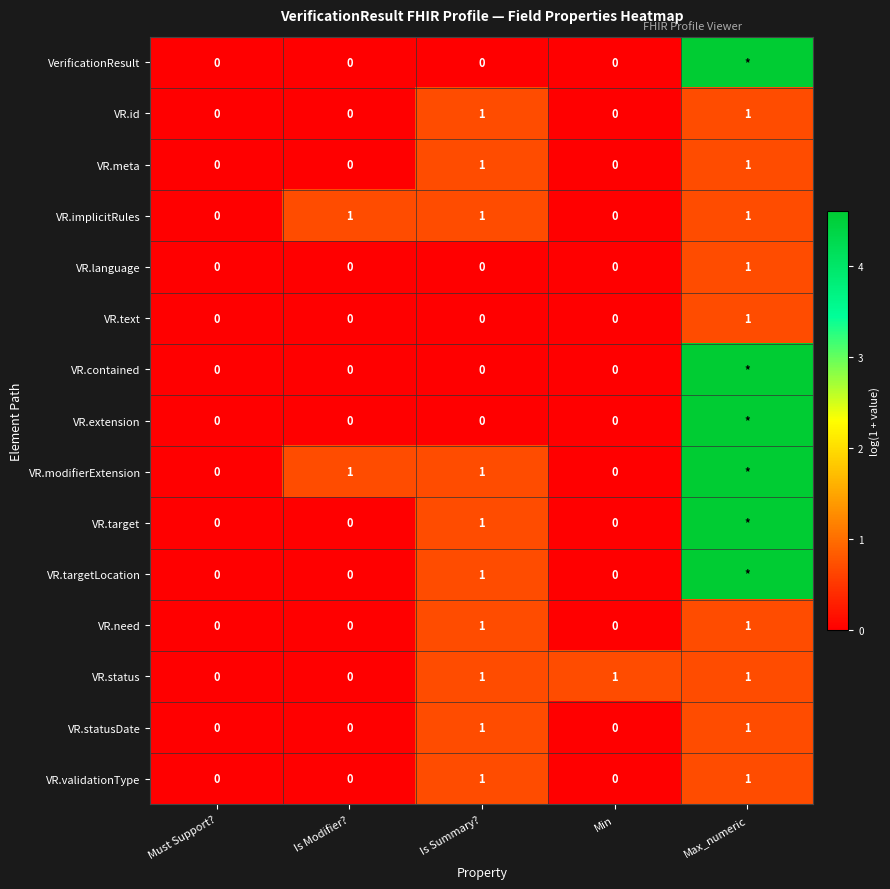

Which category has the highest value in the VR.text series?

Max_numeric